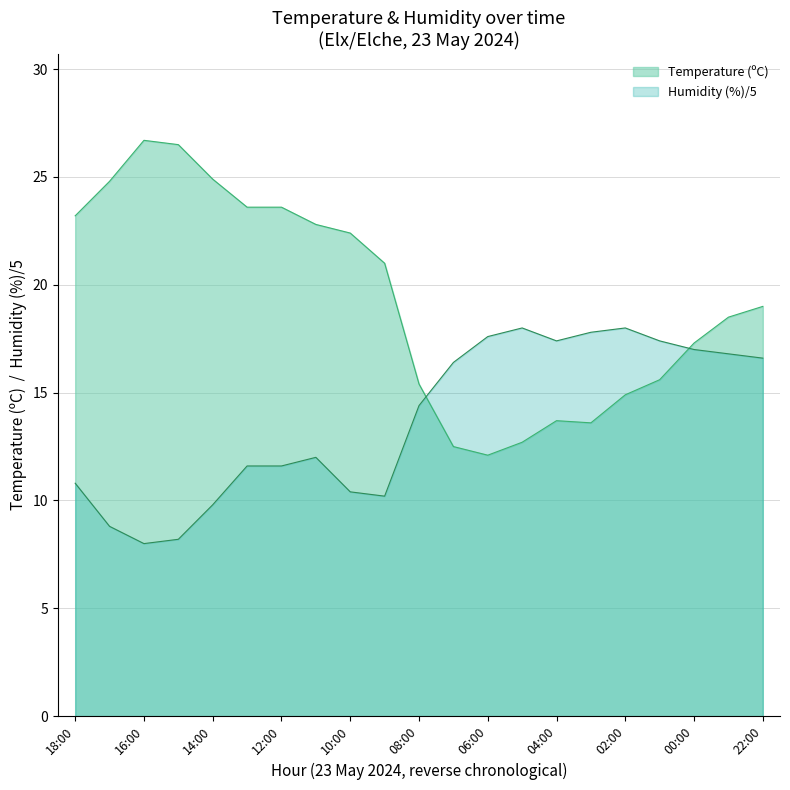

Where do Humidity (%) and Temperature (ºC) first cross each other?

08:00 and 07:00